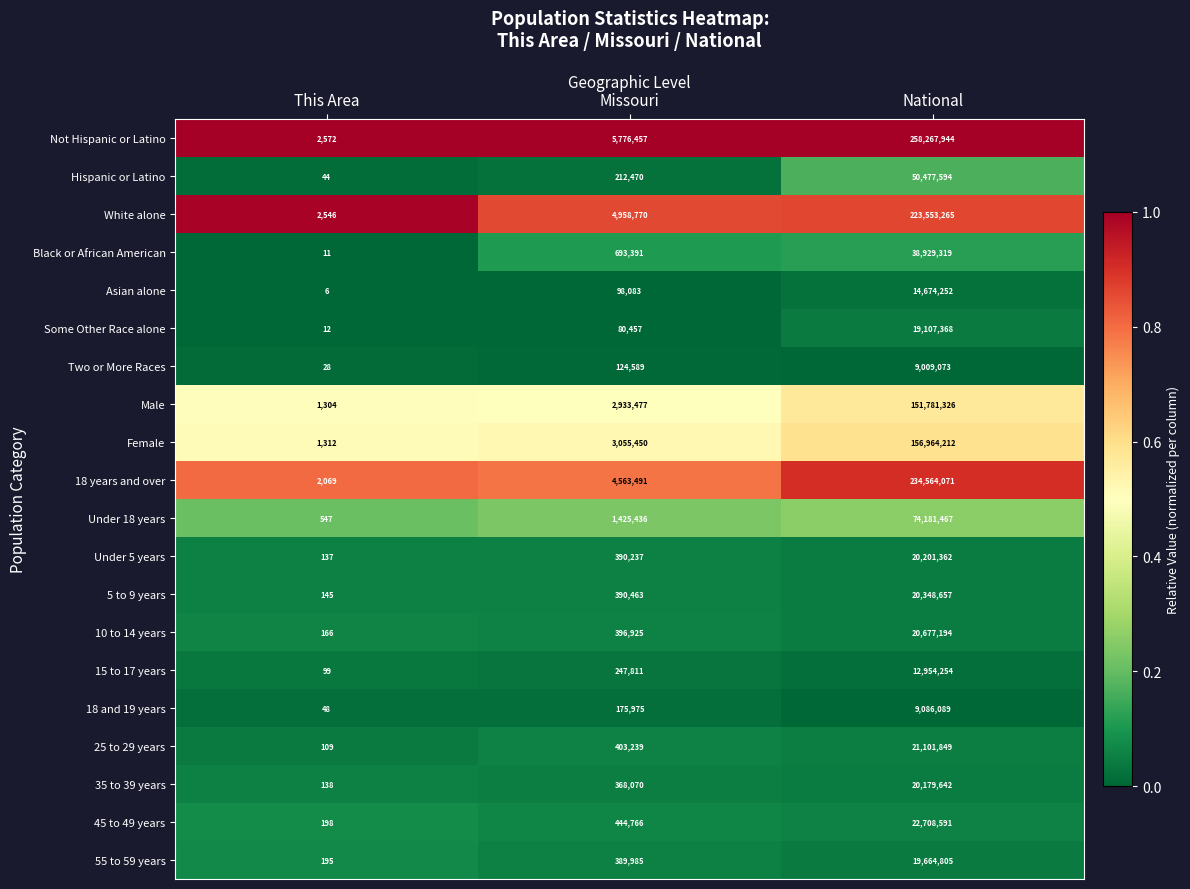

At which label is White alone closest to 111777905?

Missouri